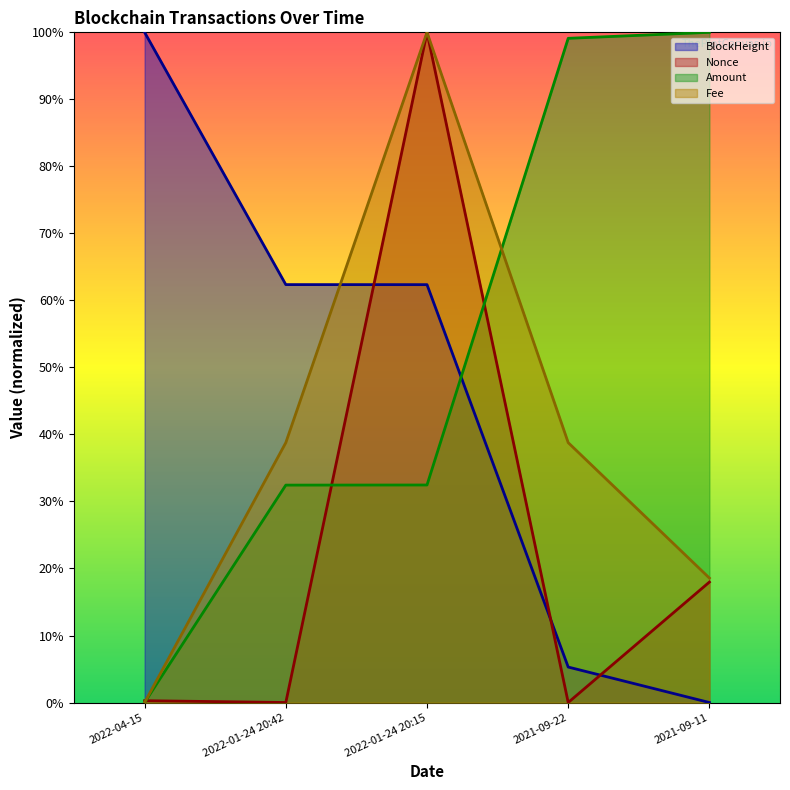

True or false: Nonce has more than 2 points higher than both neighbors.

False